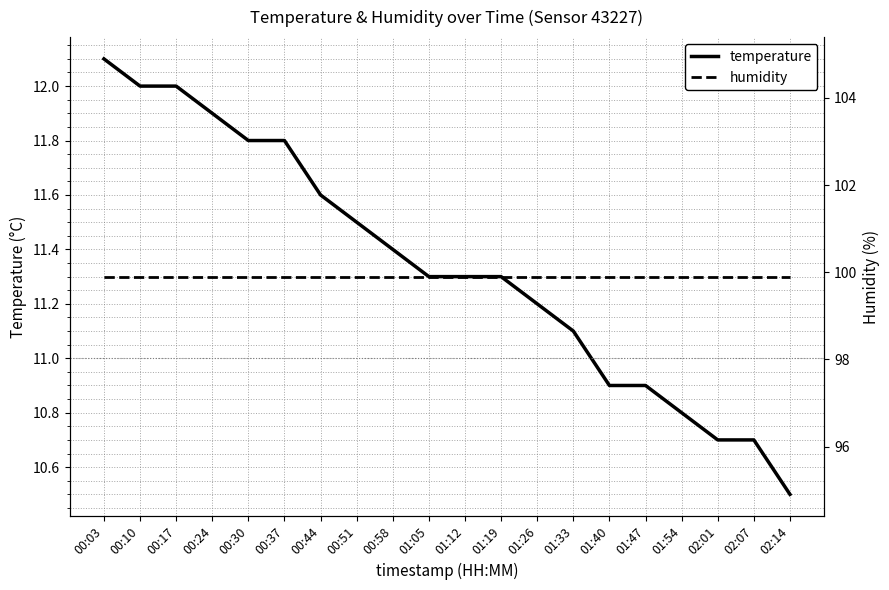

Between 01:54 and 00:17, which is larger?

00:17